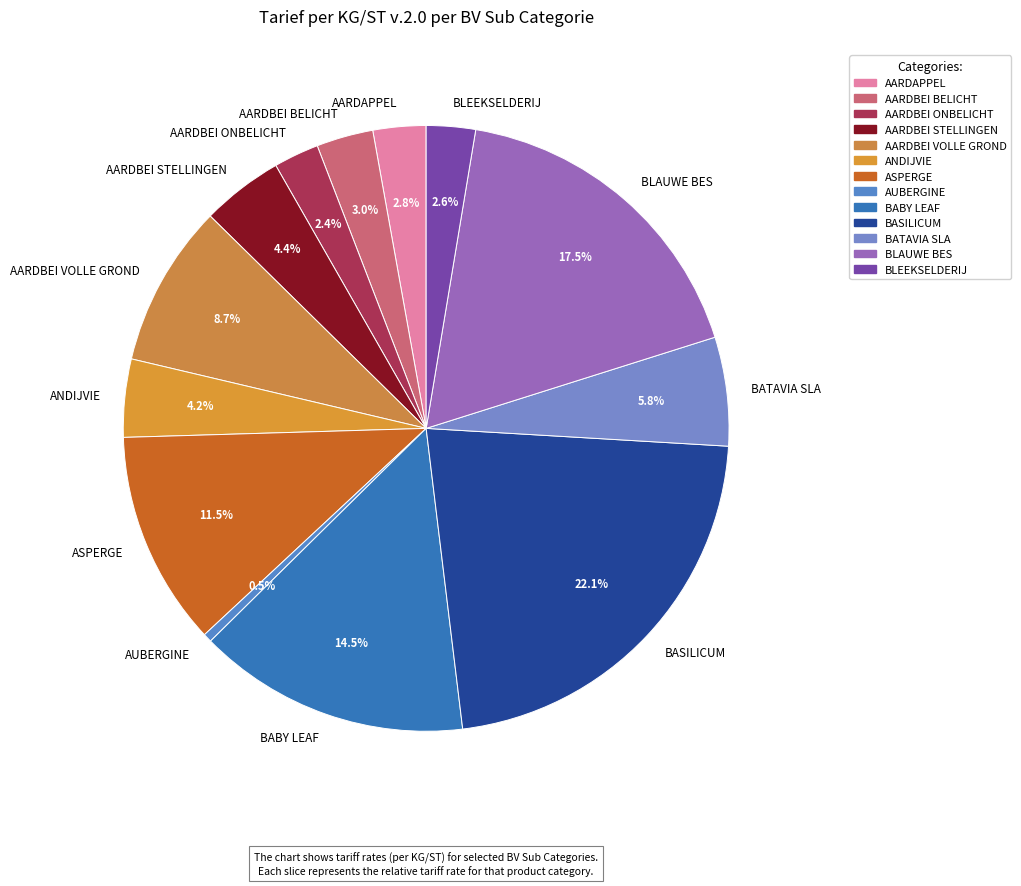

How much of the chart is everything except AARDBEI STELLINGEN?

95.6%